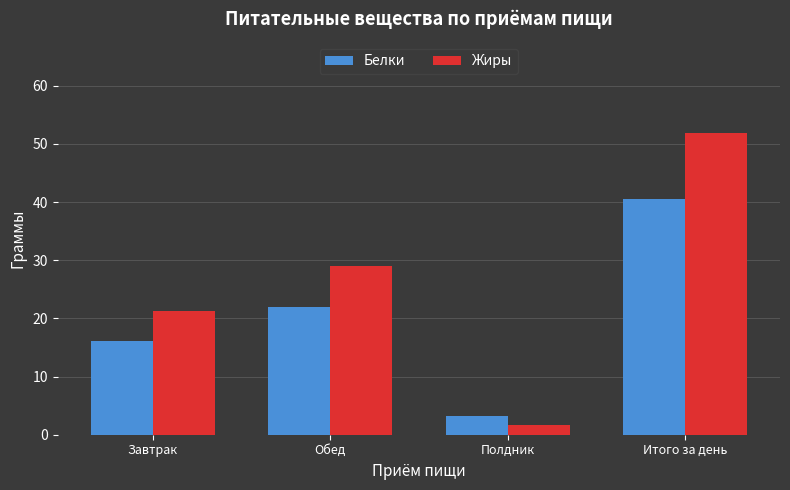

Which series changed the most between Завтрак and Полдник?

Жиры